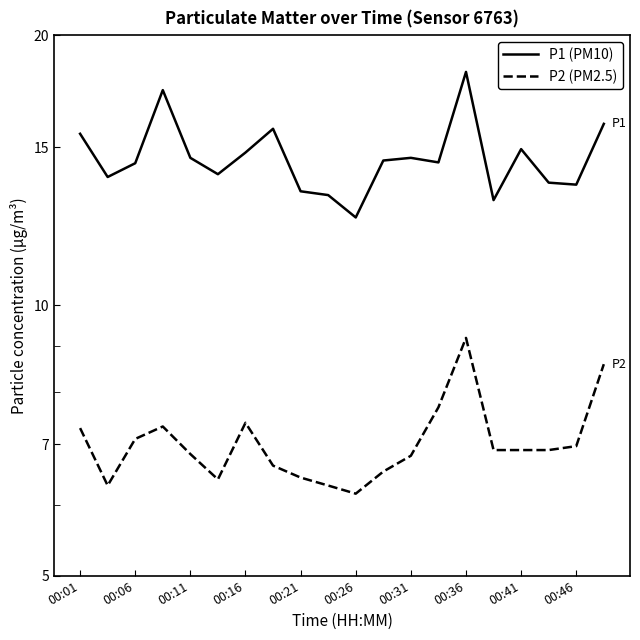

What is the lowest value of the P1 (PM10) series?

12.5